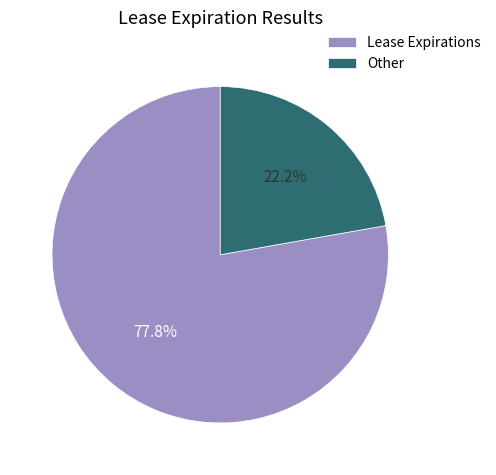

To the nearest percent, what percentage of the pie is Other?

22%